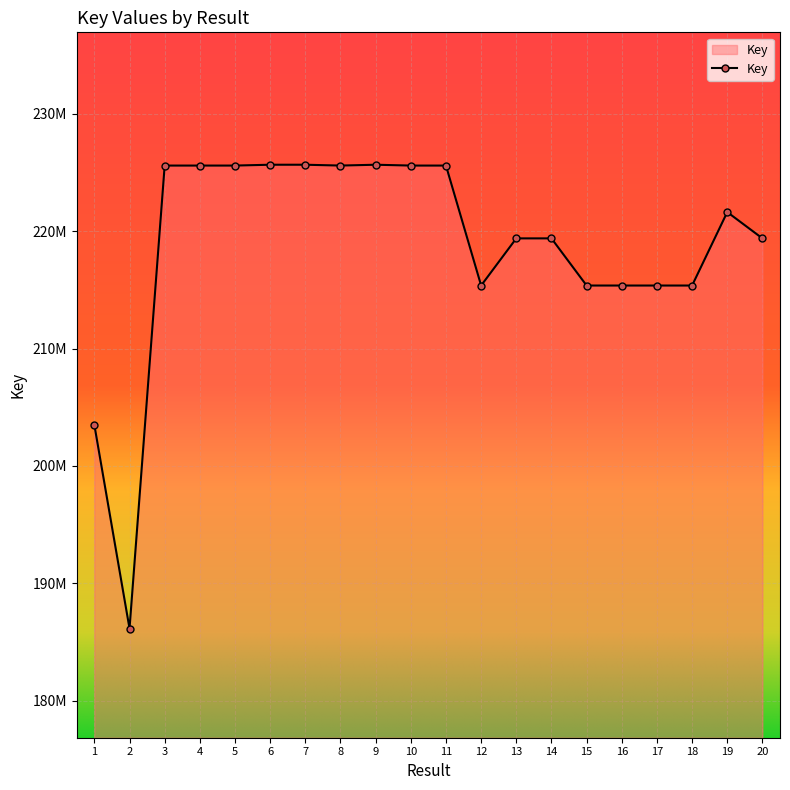

Does the chart have visible grid lines?

Yes